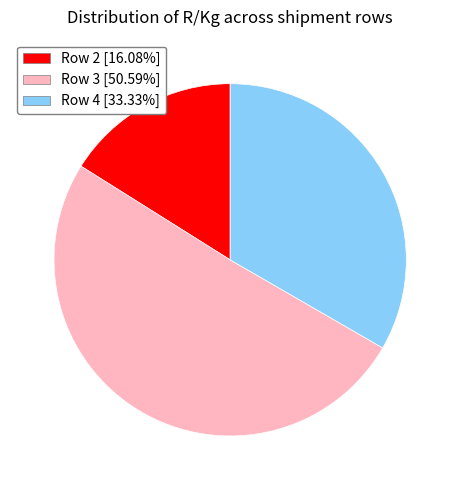

Is there any slice that represents more than half of the pie?

Yes